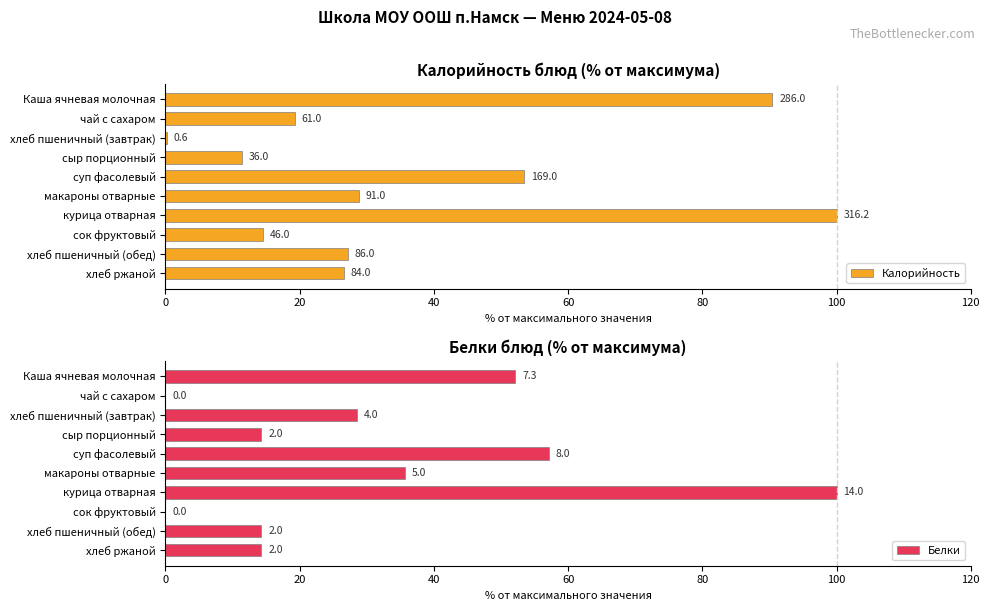

How many series are shown in this chart?

2